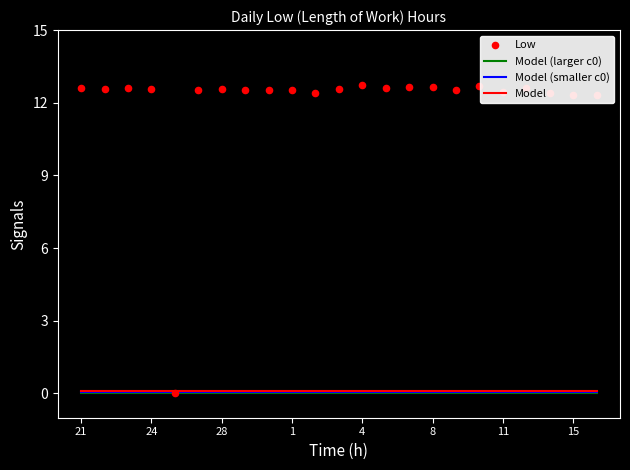

Which series has the largest total across all categories?

Low